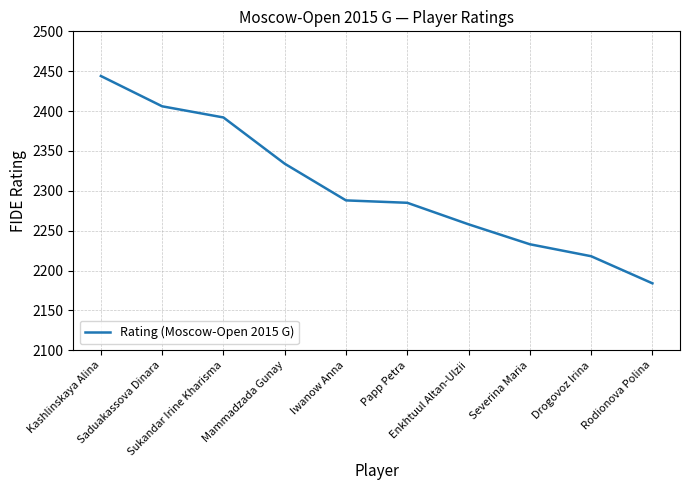

How many lines are shown in the chart?

1